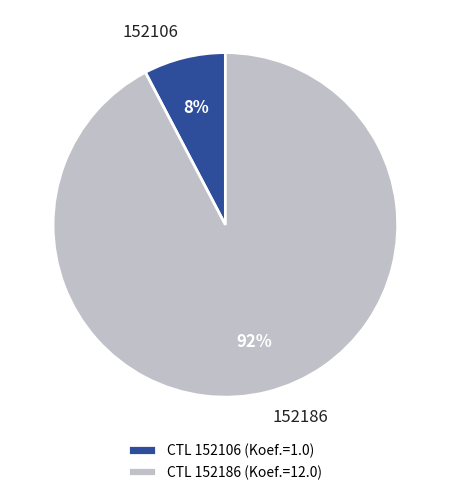

Is it true that 152186 is 92% of the pie?

True